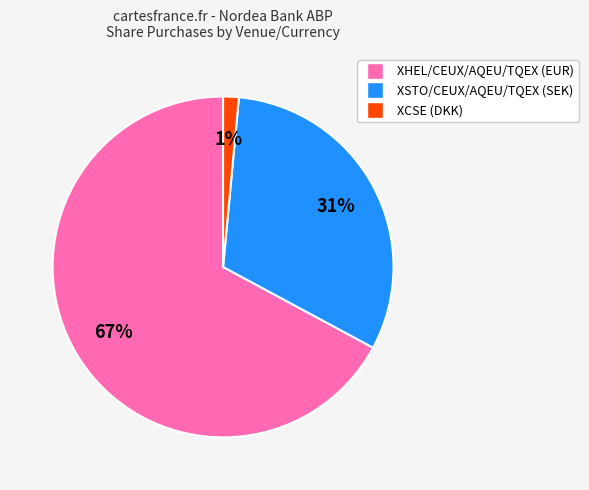

What is the majority slice?

XHEL/CEUX/AQEU/TQEX (EUR)